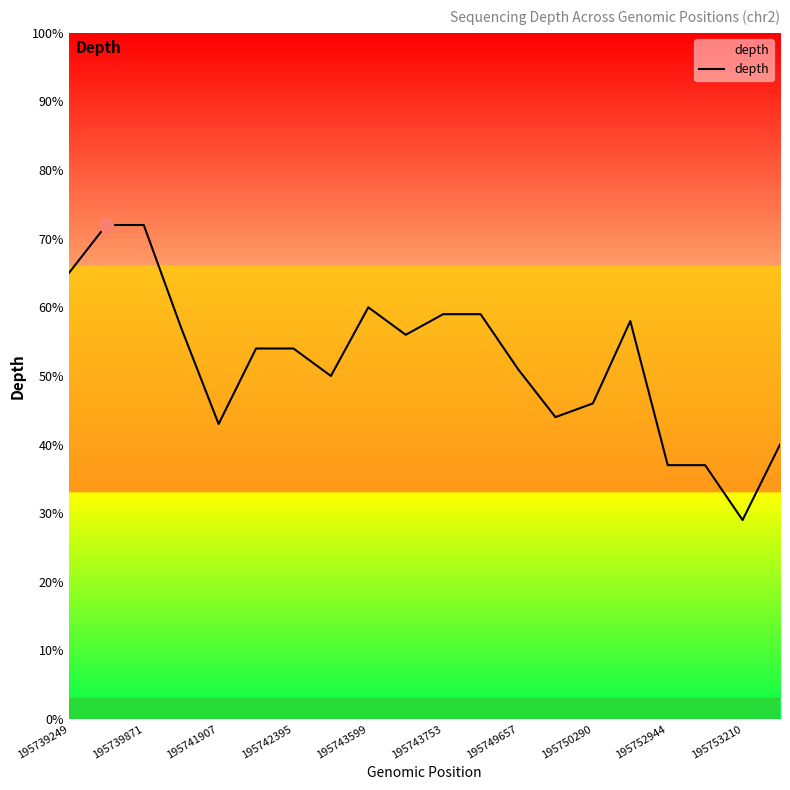

What is the difference between the maximum and minimum values?

43